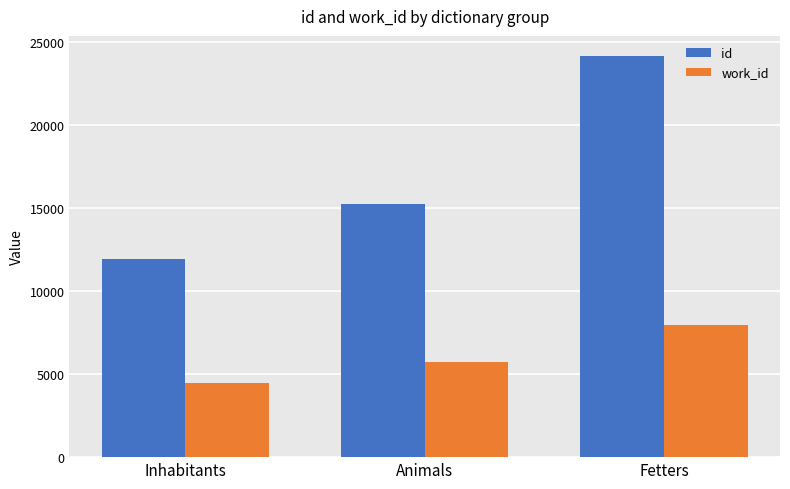

What is the difference between the maximum and minimum values in the id series?

12223